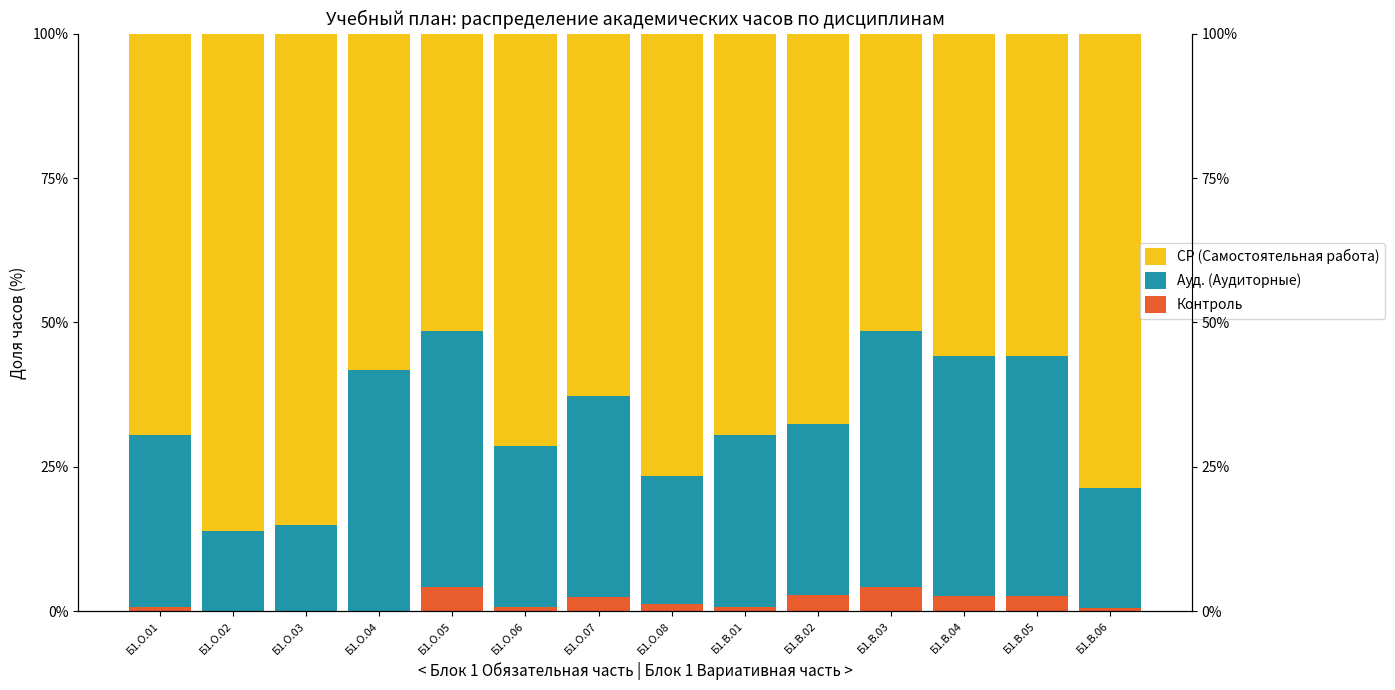

Read the Контроль value at Б1.В.03.

4.3